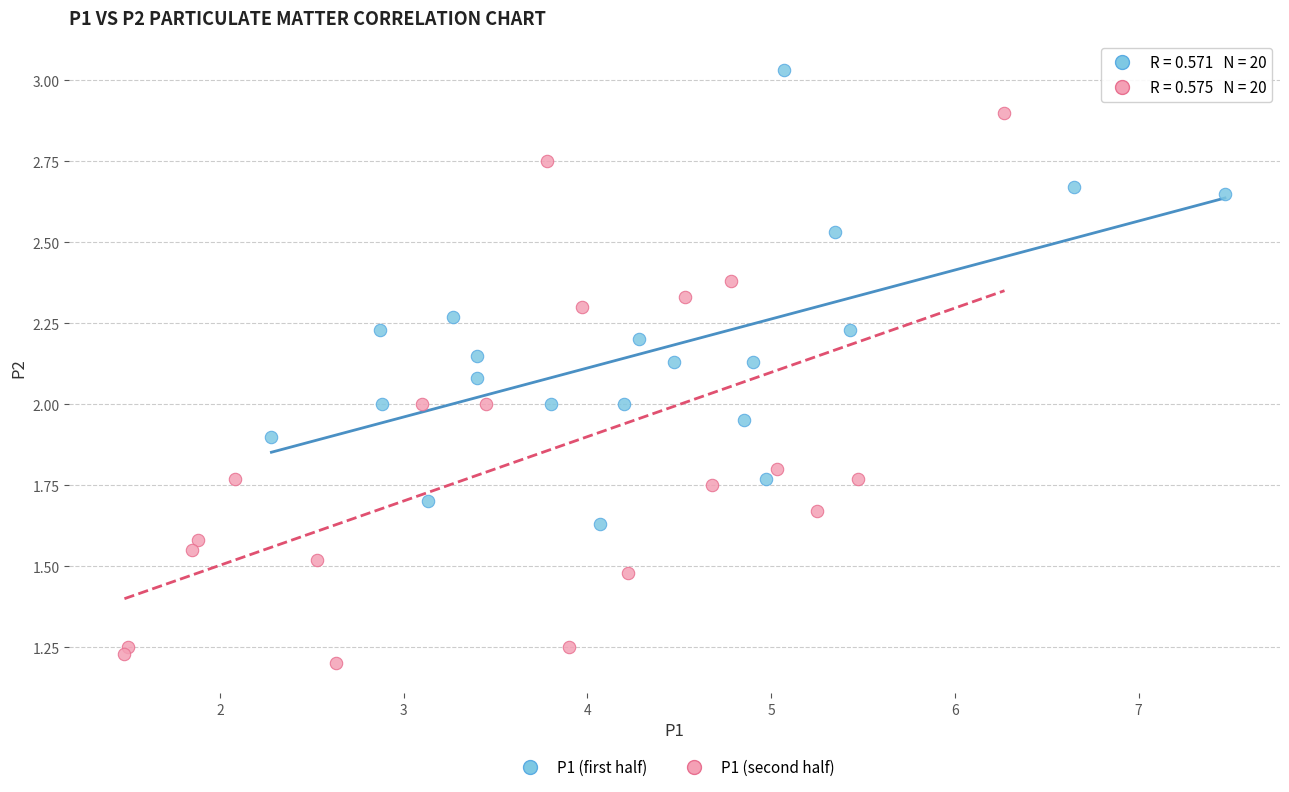

Which series has the widest spread of Y values?

P1 (second half)